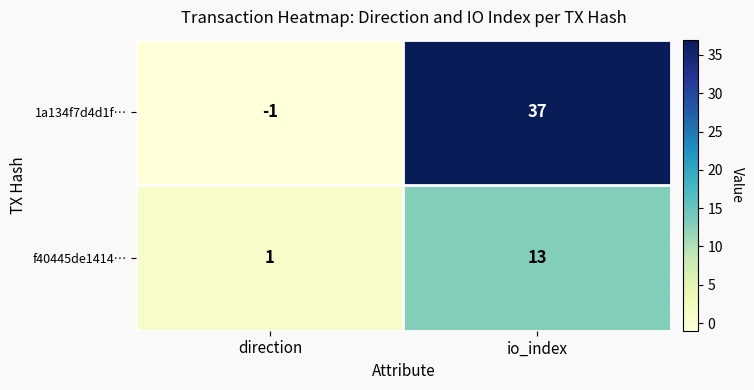

What is the difference between the maximum and minimum values in the f40445de1414… series?

12